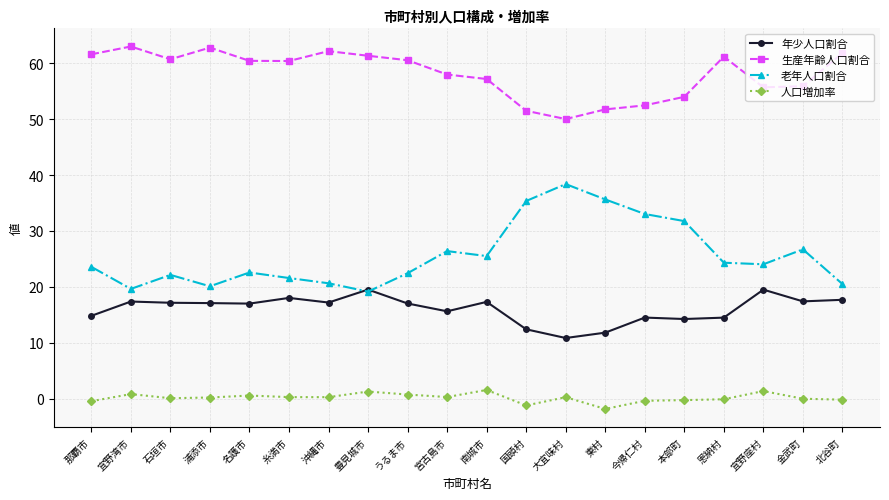

How many data points does each series have?

20